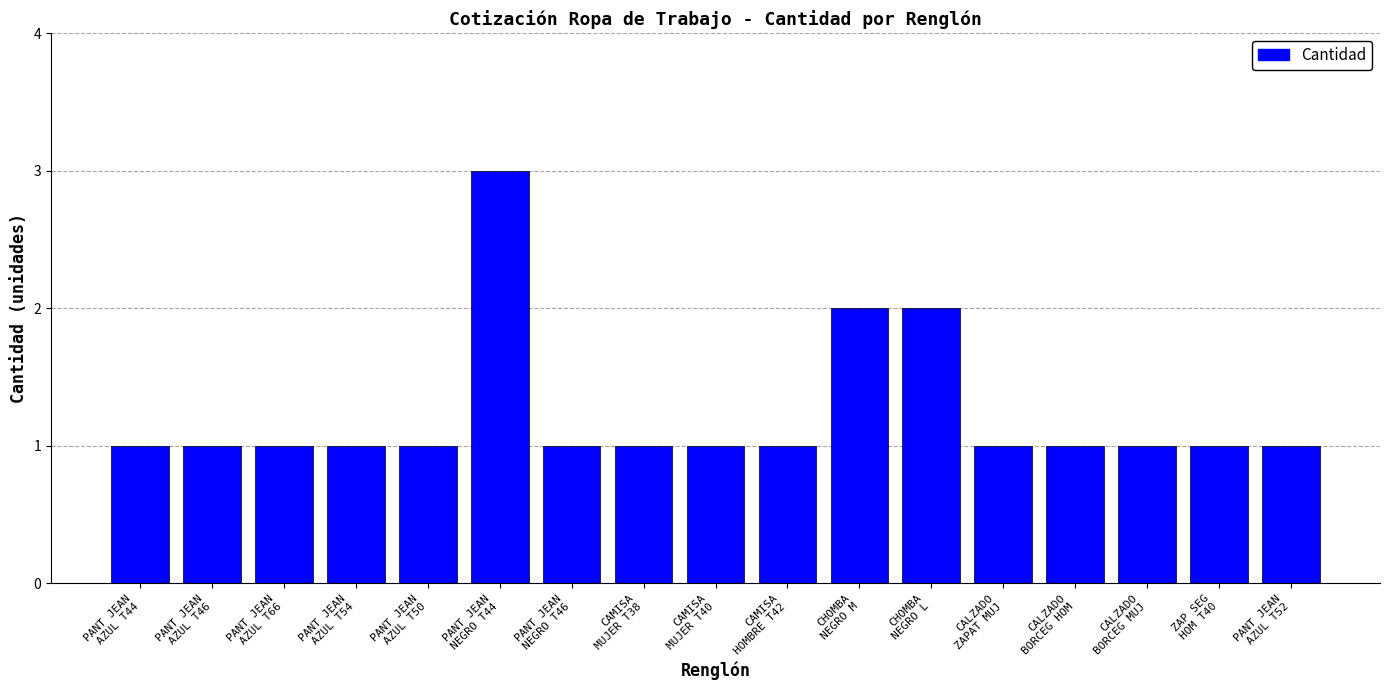

At which category does the chart reach its peak across all series?

PANT JEAN
NEGRO T44